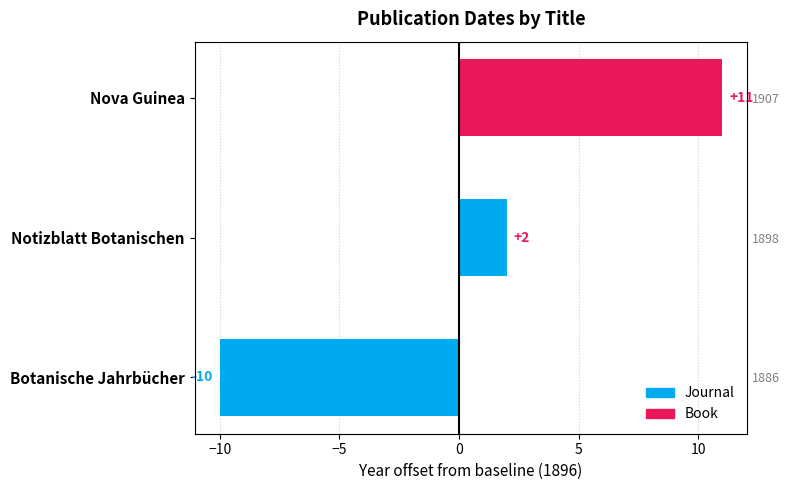

List the labels in order of value, largest first.

Nova Guinea, Notizblatt Botanischen, Botanische Jahrbücher